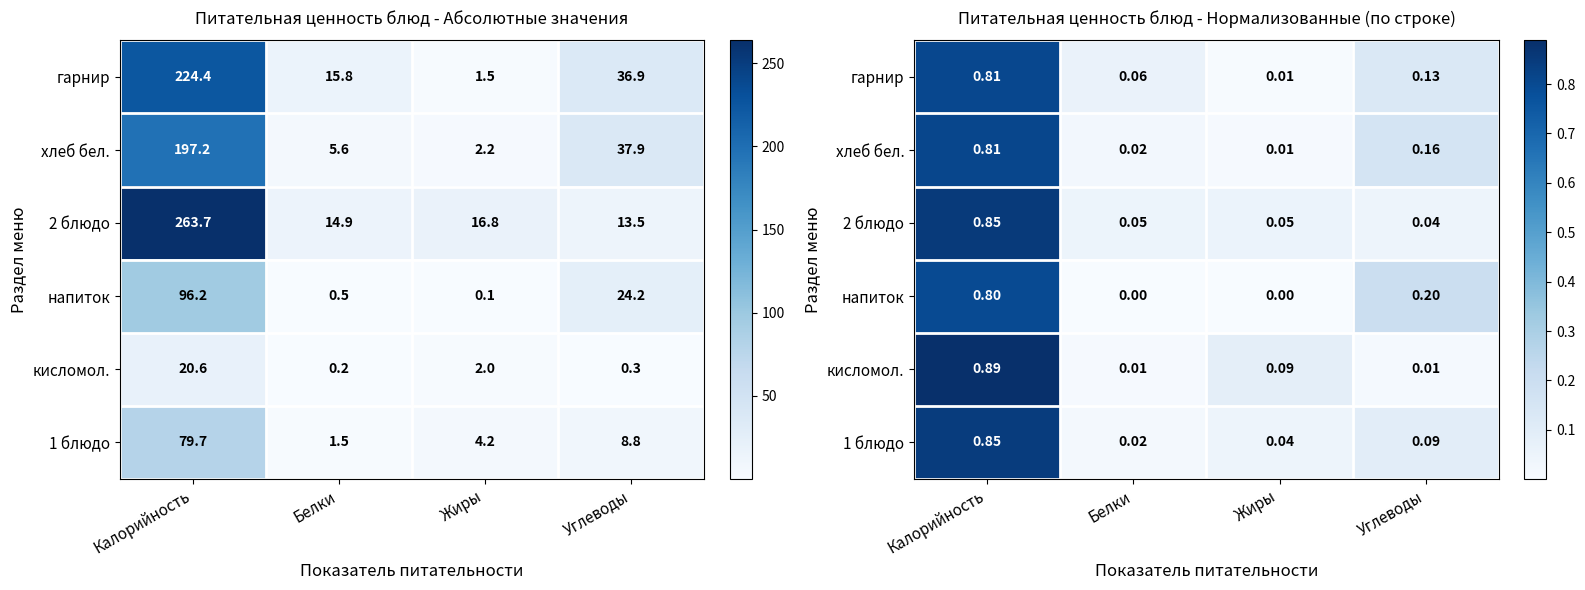

What is the total value across all series at Калорийность?

5.0